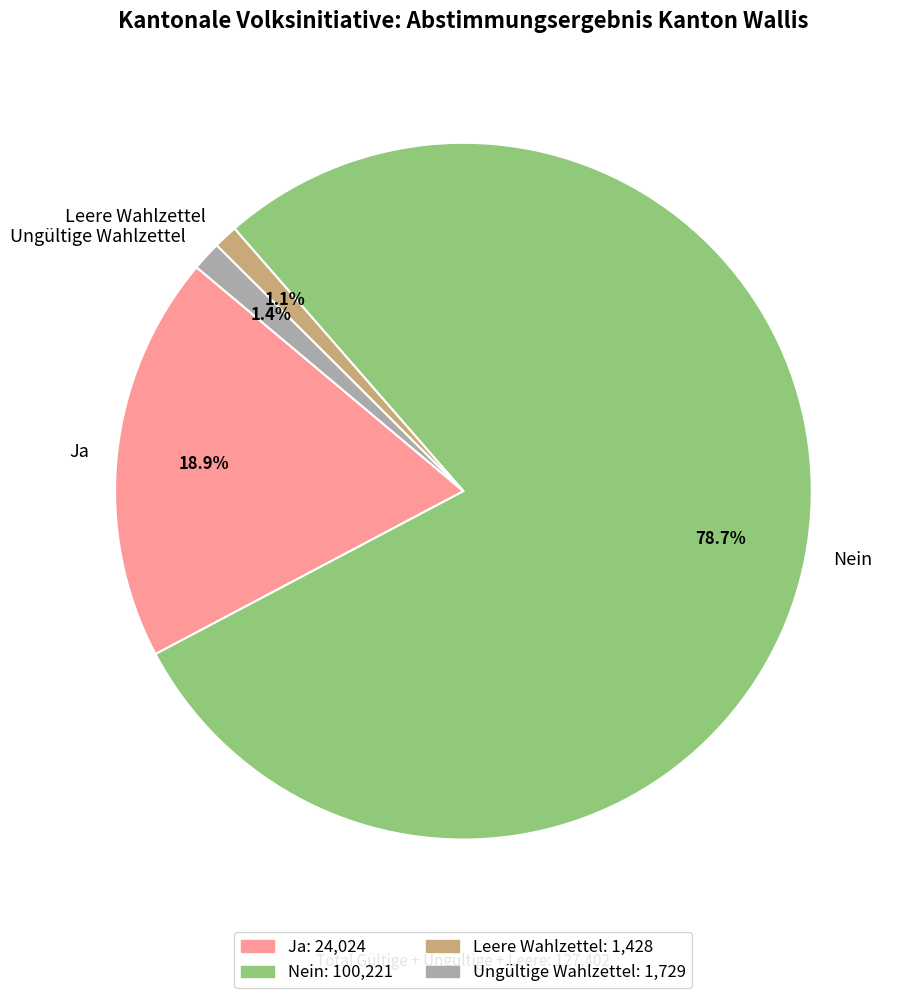

Which has a higher value, Ja or Leere Wahlzettel?

Ja